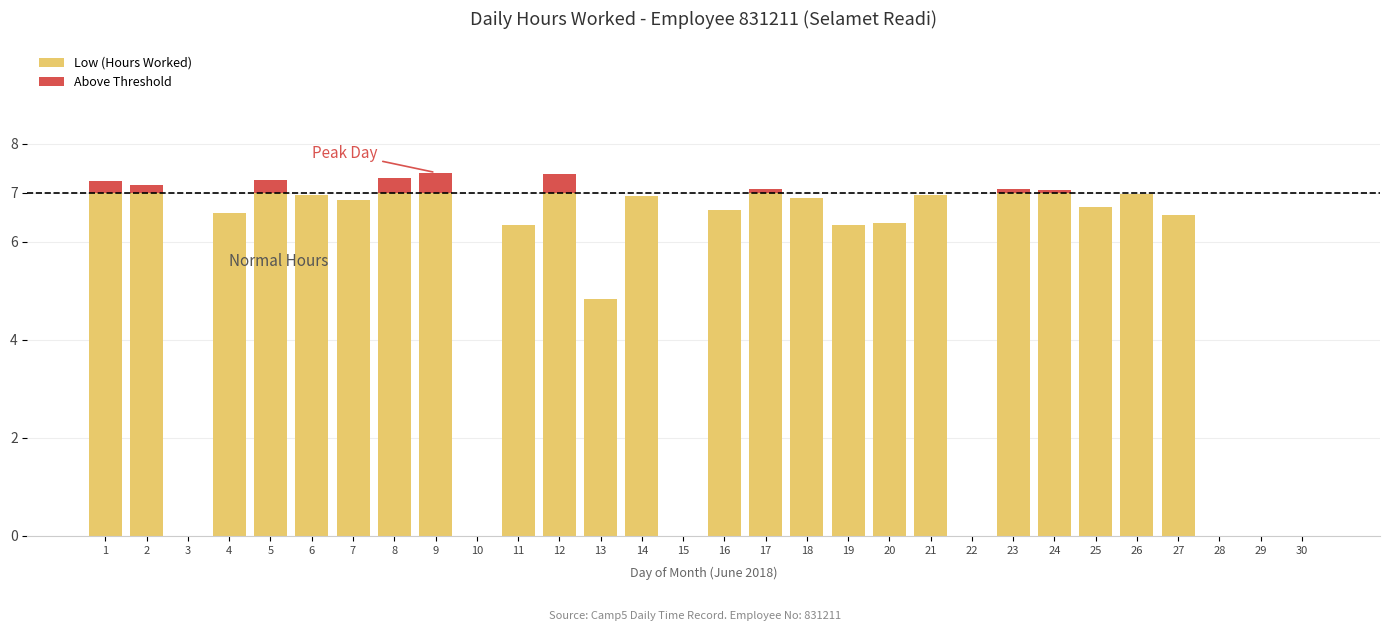

Where is Low (Hours Worked) nearest to the value 3?

13